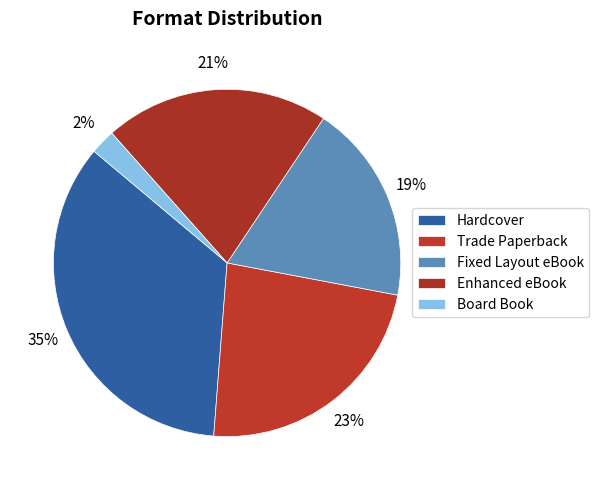

Rank the categories by value from highest to lowest.

Hardcover, Trade Paperback, Enhanced eBook, Fixed Layout eBook, Board Book